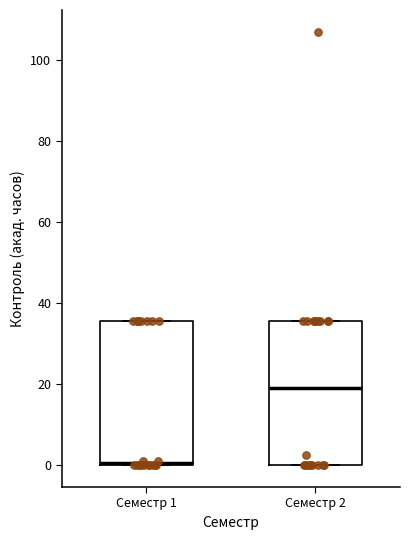

Reading left to right, read every box against the y-axis: the position of its median line, the range the box covers, and the ends of its whiskers. The values are not printed on the chart, so give them approximately, as read against the axis.

Семестр 1: median 0, box 0 to 36, whiskers 0 to 36
Семестр 2: median 20, box 0 to 36, whiskers 0 to 36